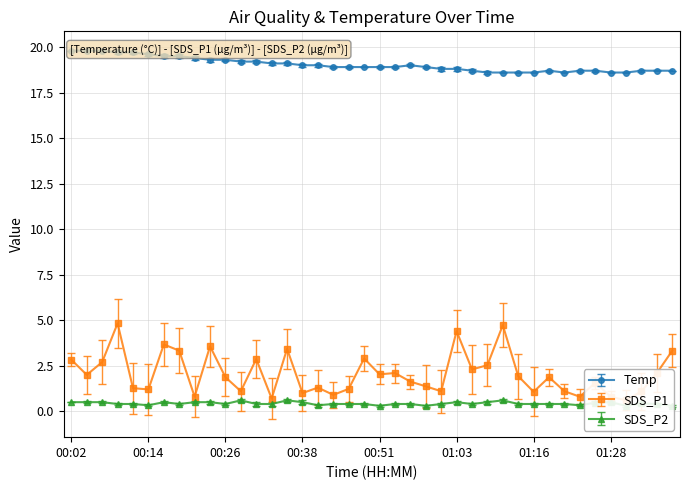

What position from the left is 00:34?

14